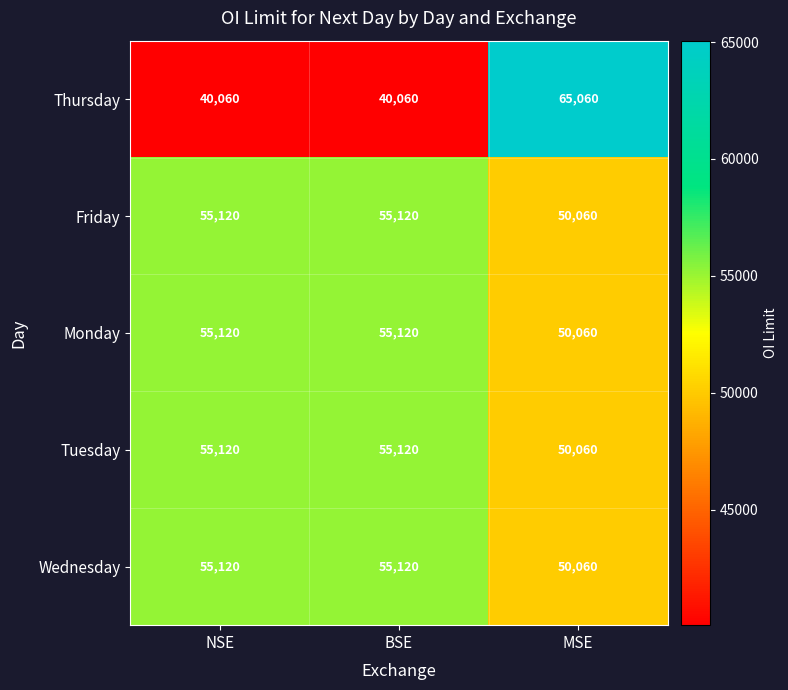

Is it true that Thursday equals 116180 at MSE?

False